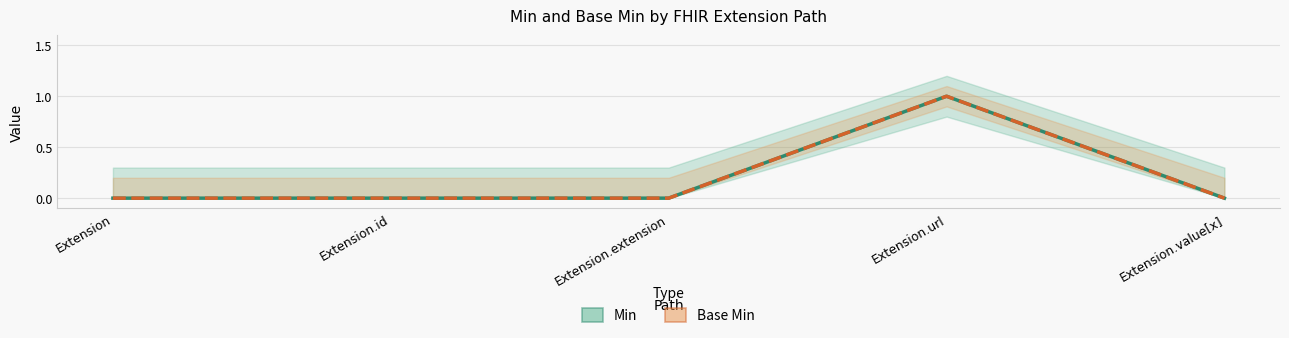

True or false: Min and Base Min intersect in this chart.

False